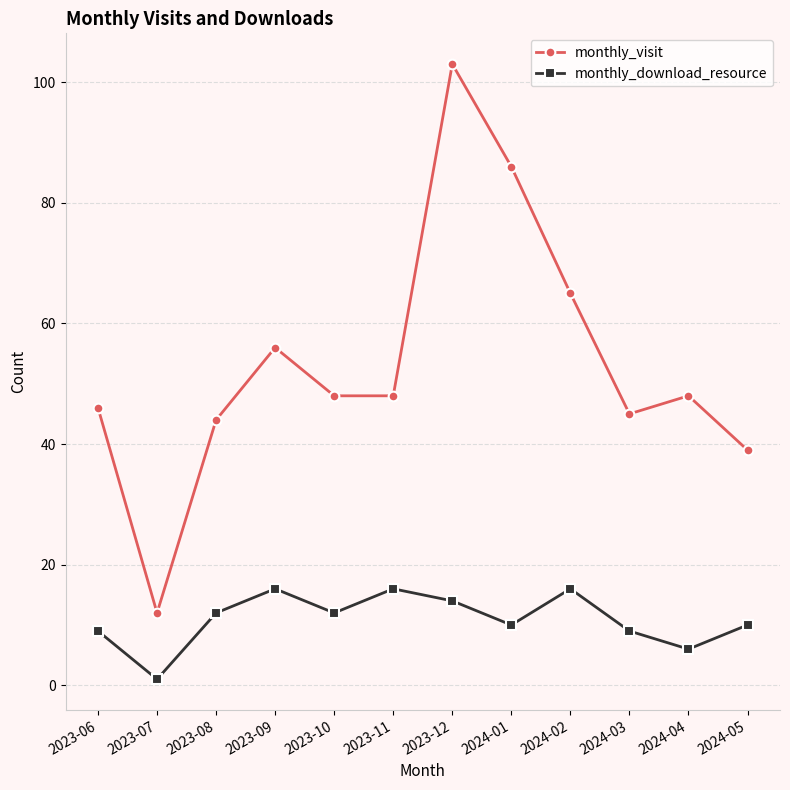

What is the label of the 12th point from the right?

2023-06